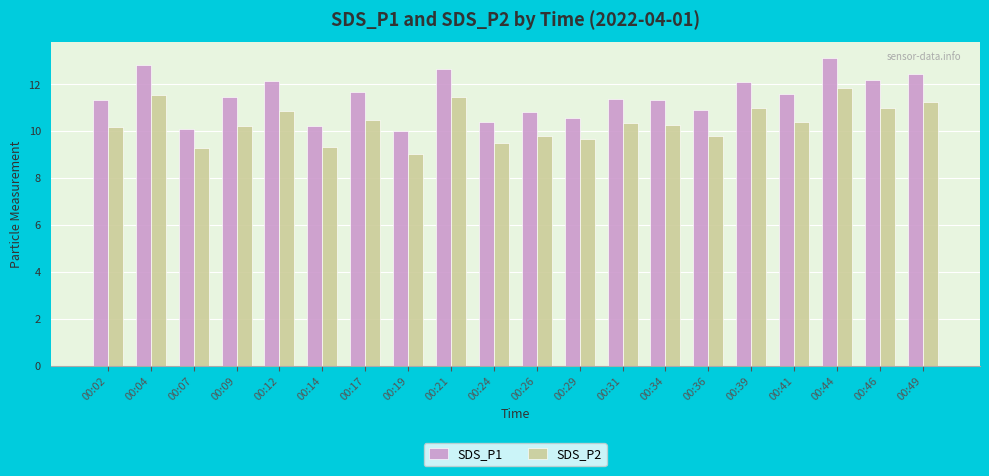

Which series changed the most between 00:12 and 00:34?

SDS_P1